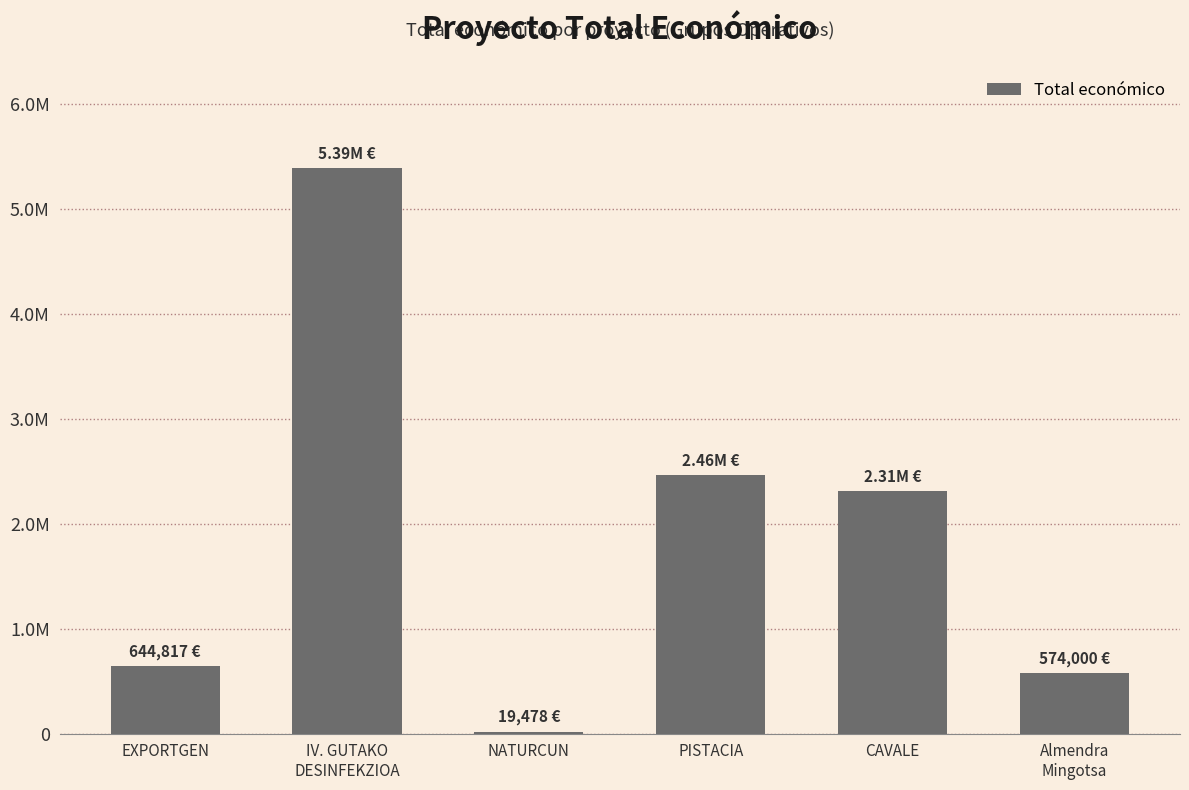

Are the bars horizontal?

No